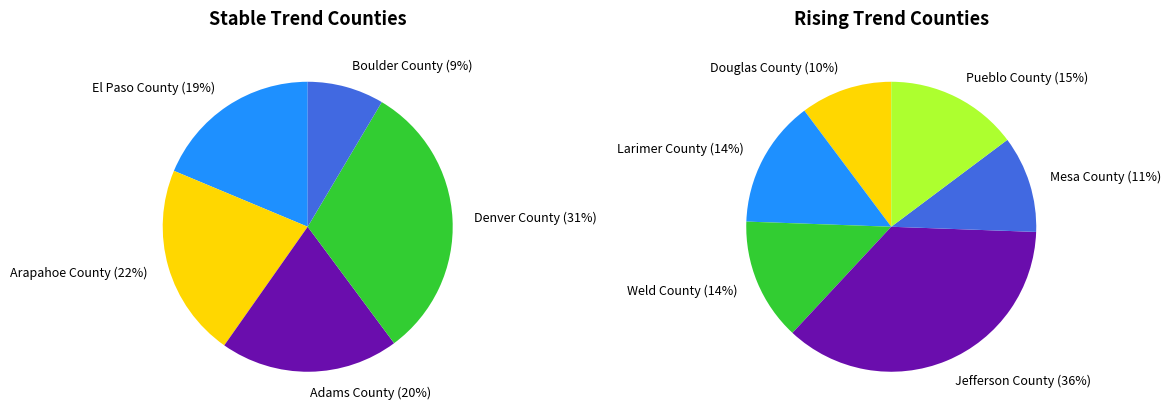

Which category has the biggest portion of the pie?

Denver County